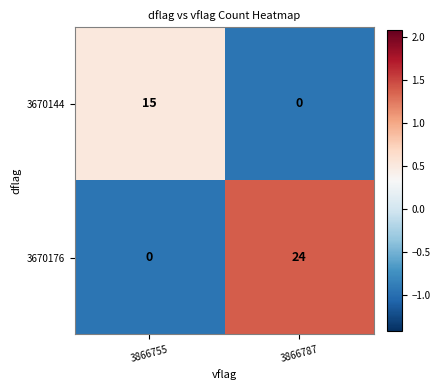

What is the maximum value for 3670144?

15